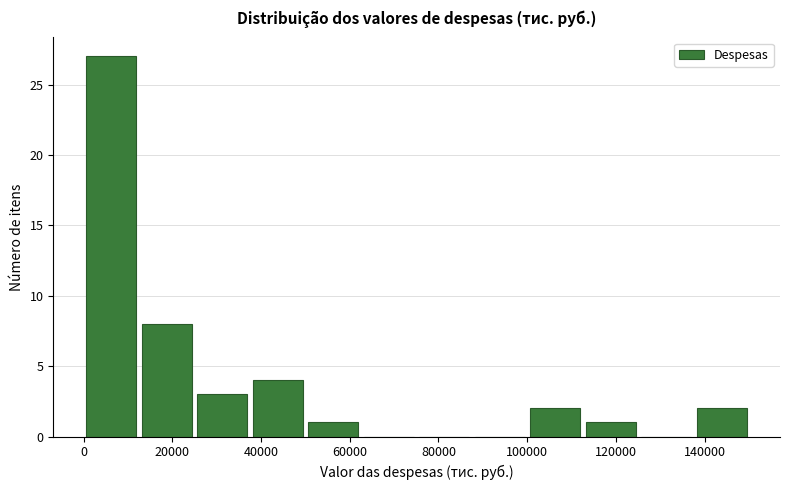

What is the height of the bar covering 112000 to 126000 on the x-axis? Neither the bar edges nor the heights are printed on the chart, so give them approximately, as read against the axes.

1